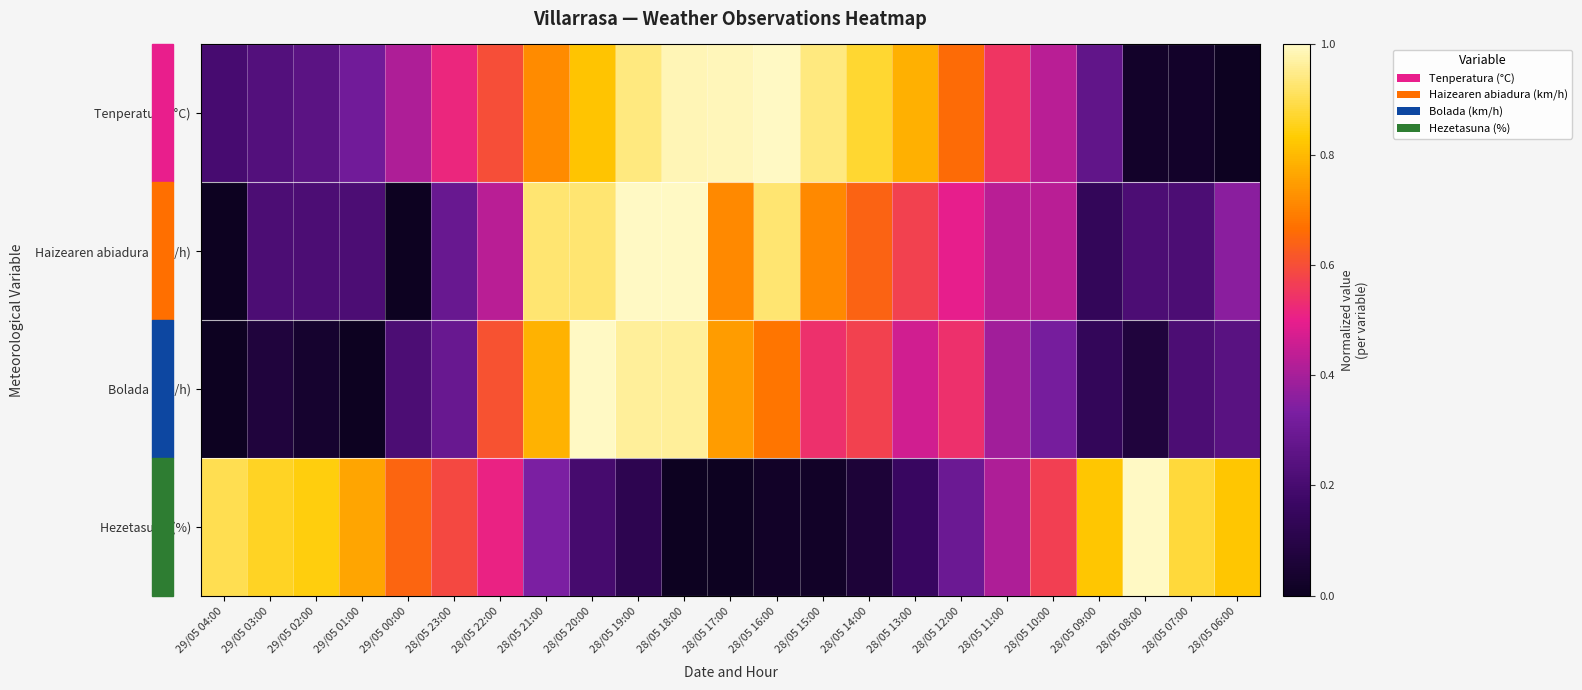

How many data points does each series have?

23